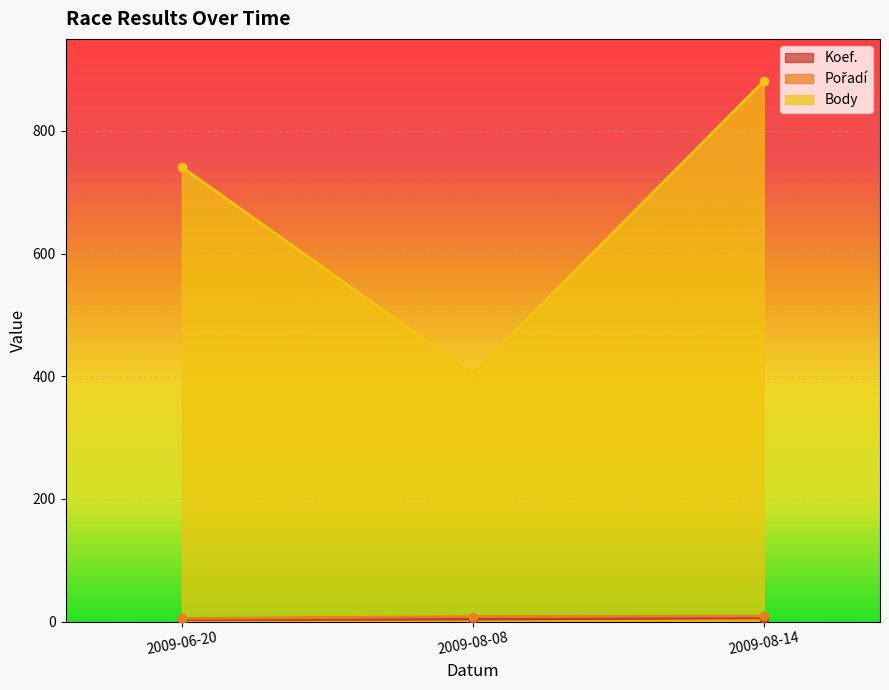

How many lines are shown in the chart?

3